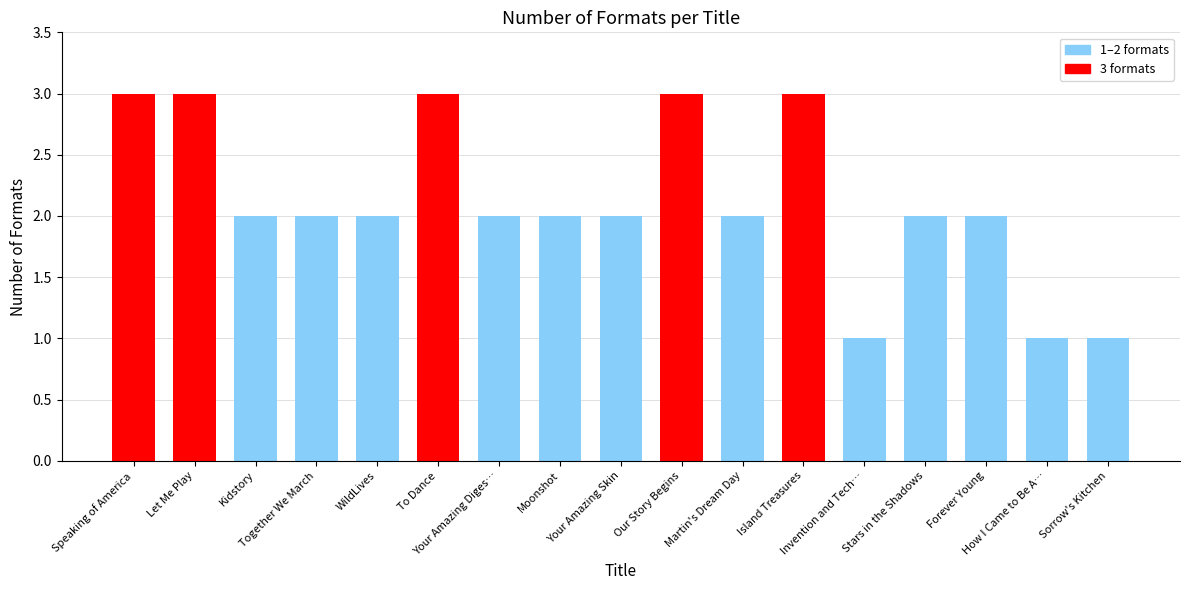

What is the greatest value displayed?

3